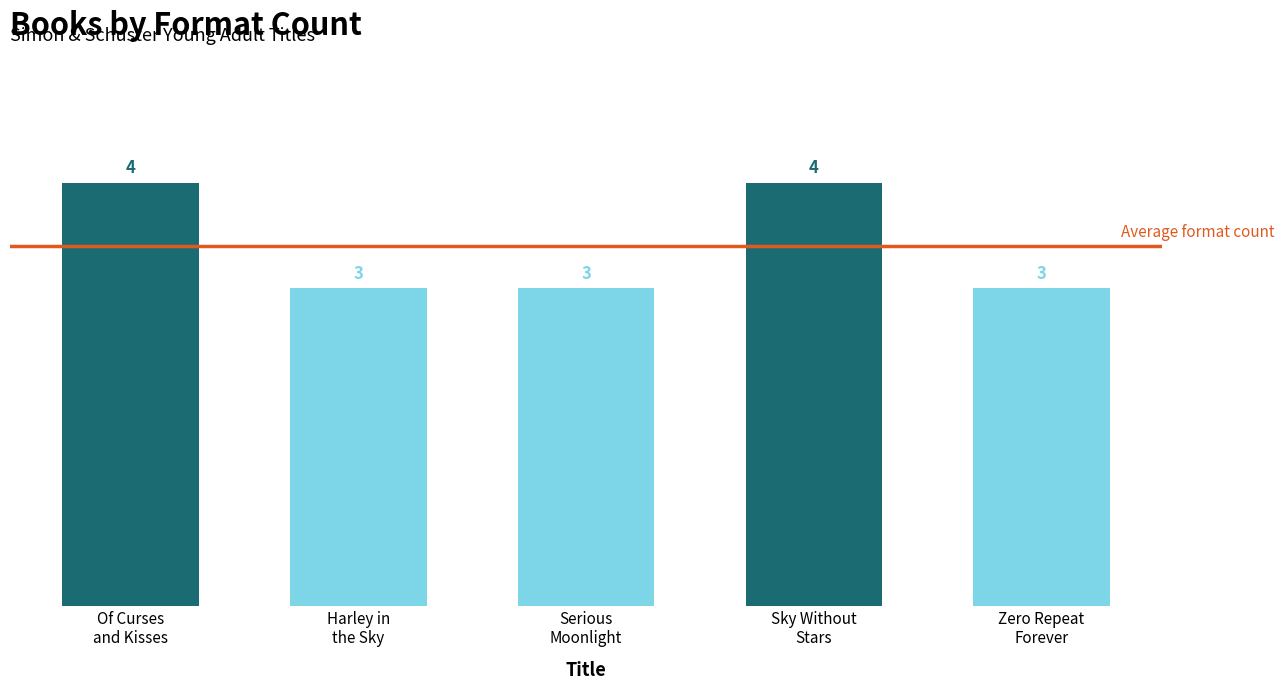

What is the sum of all values?

17